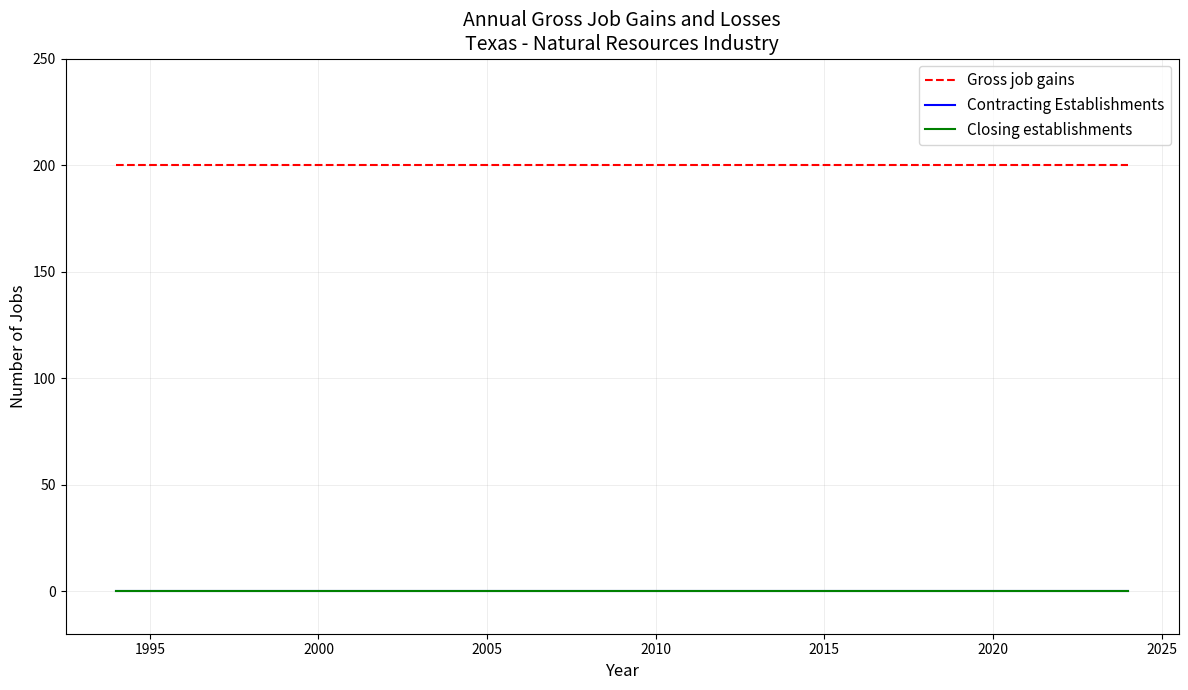

Does the chart have visible grid lines?

Yes